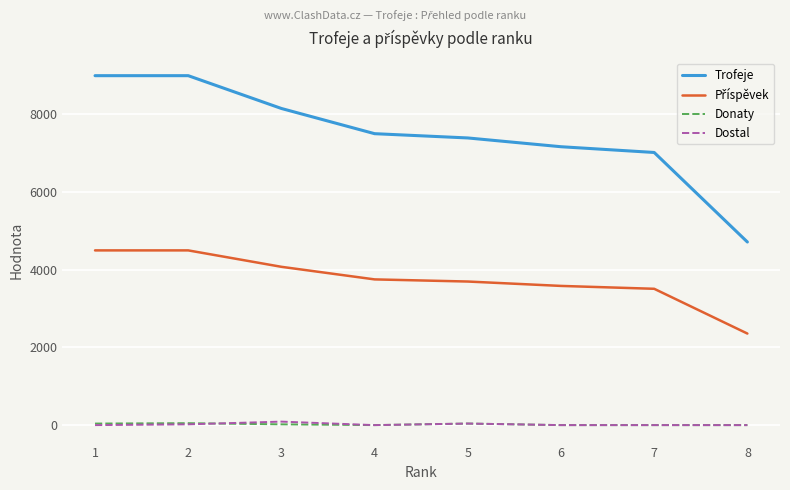

The value of Trofeje at 7 is 7022. True or false?

True